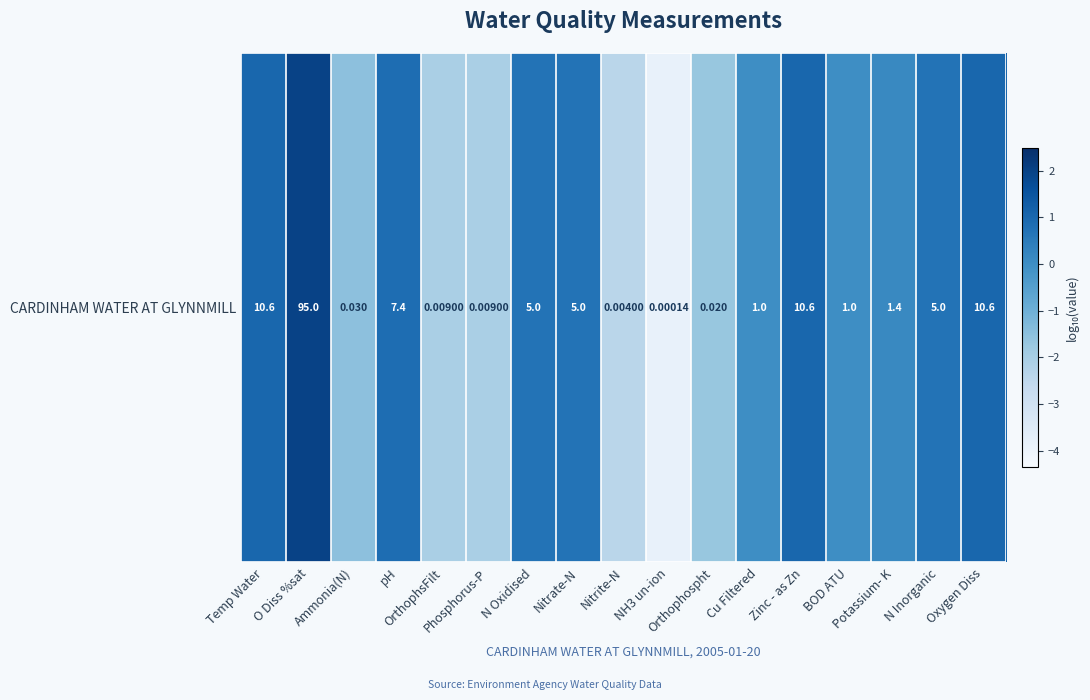

What is the change in value from O Diss %sat to Ammonia(N)?

-3.5